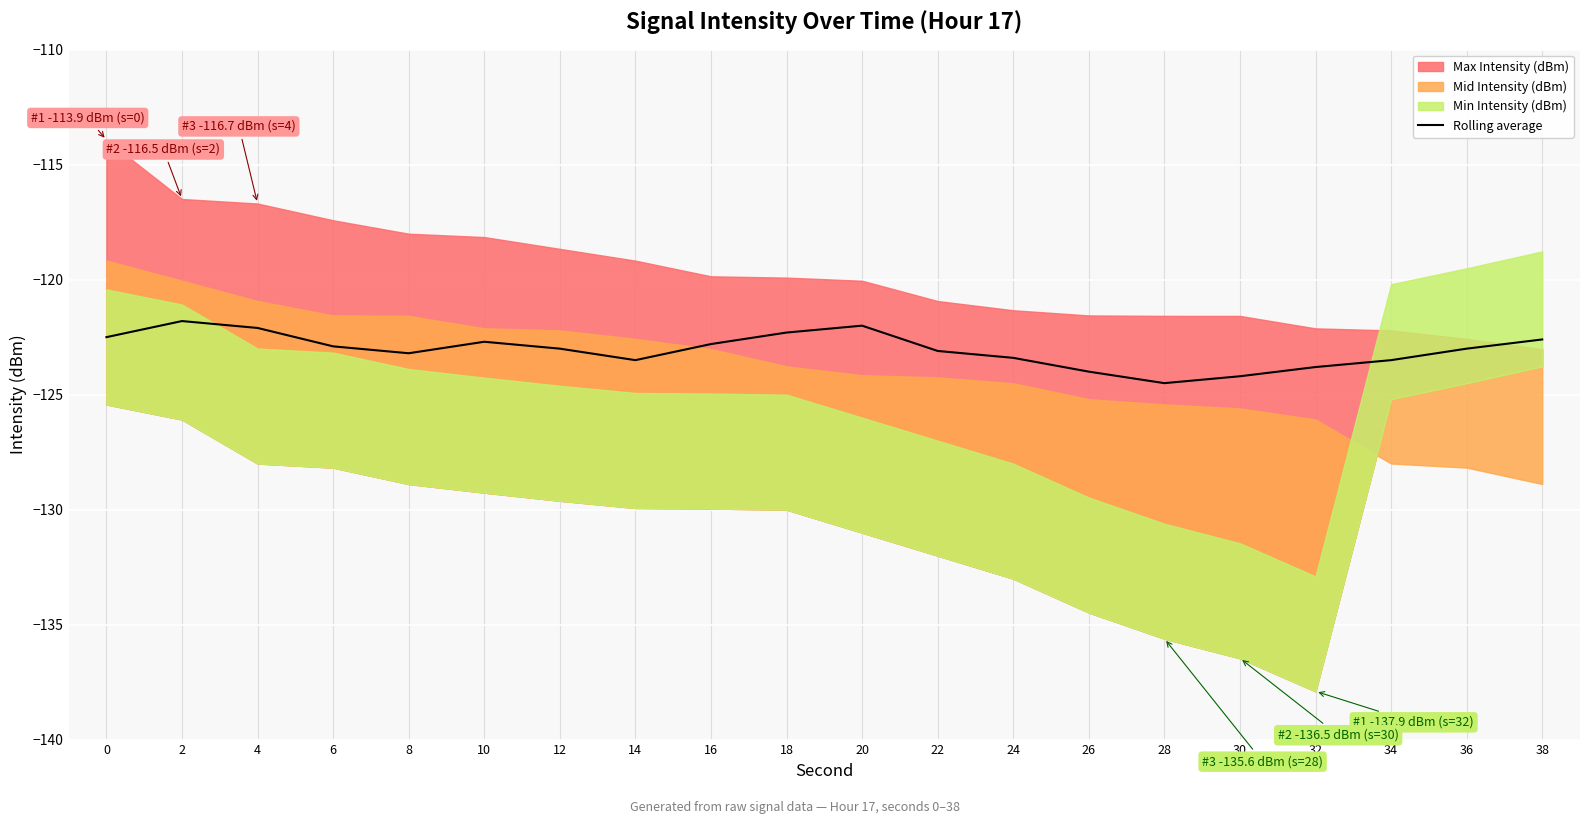

Reading right to left, what are all the values shown in this chart?

-122.6	-123.0	-123.5	-123.8	-124.2	-124.5	-124.0	-123.4	-123.1	-122.0	-122.3	-122.8	-123.5	-123.0	-122.7	-123.2	-122.9	-122.1	-121.8	-122.5